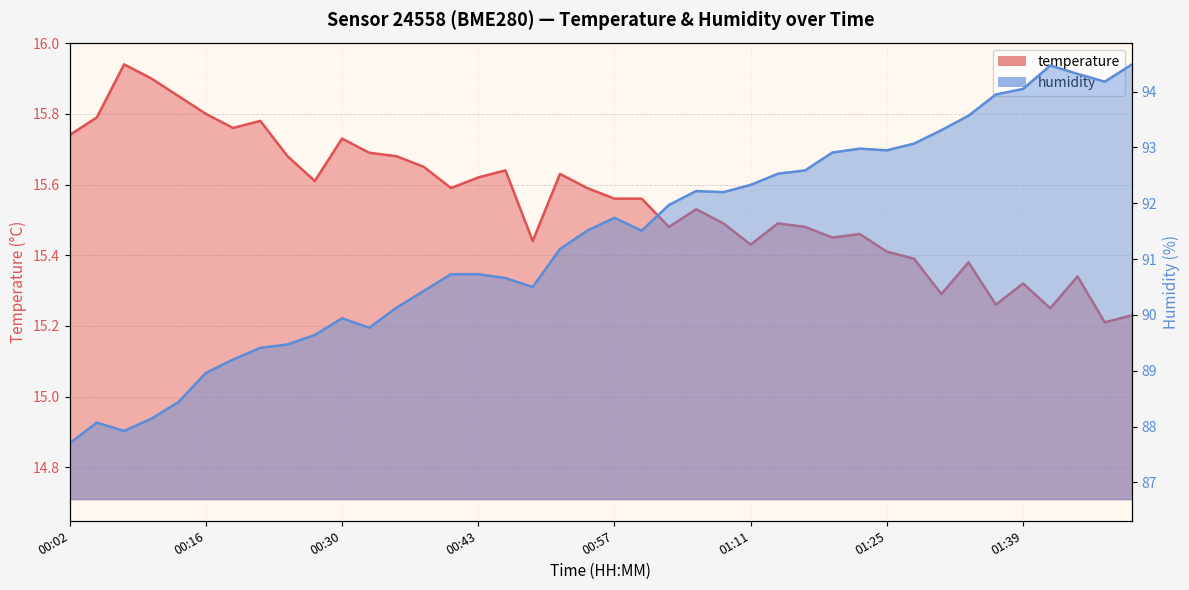

In humidity, how many points are higher than both neighbors (excluding endpoints)?

6